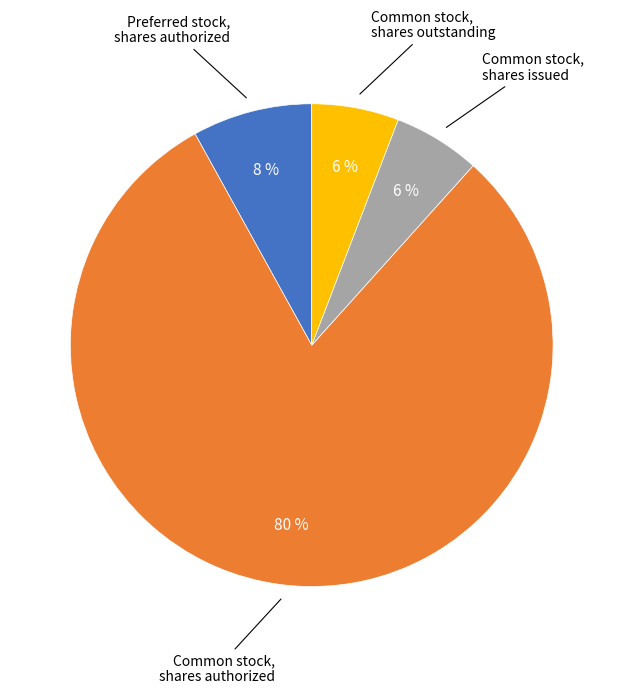

How many segments does this pie chart have?

4